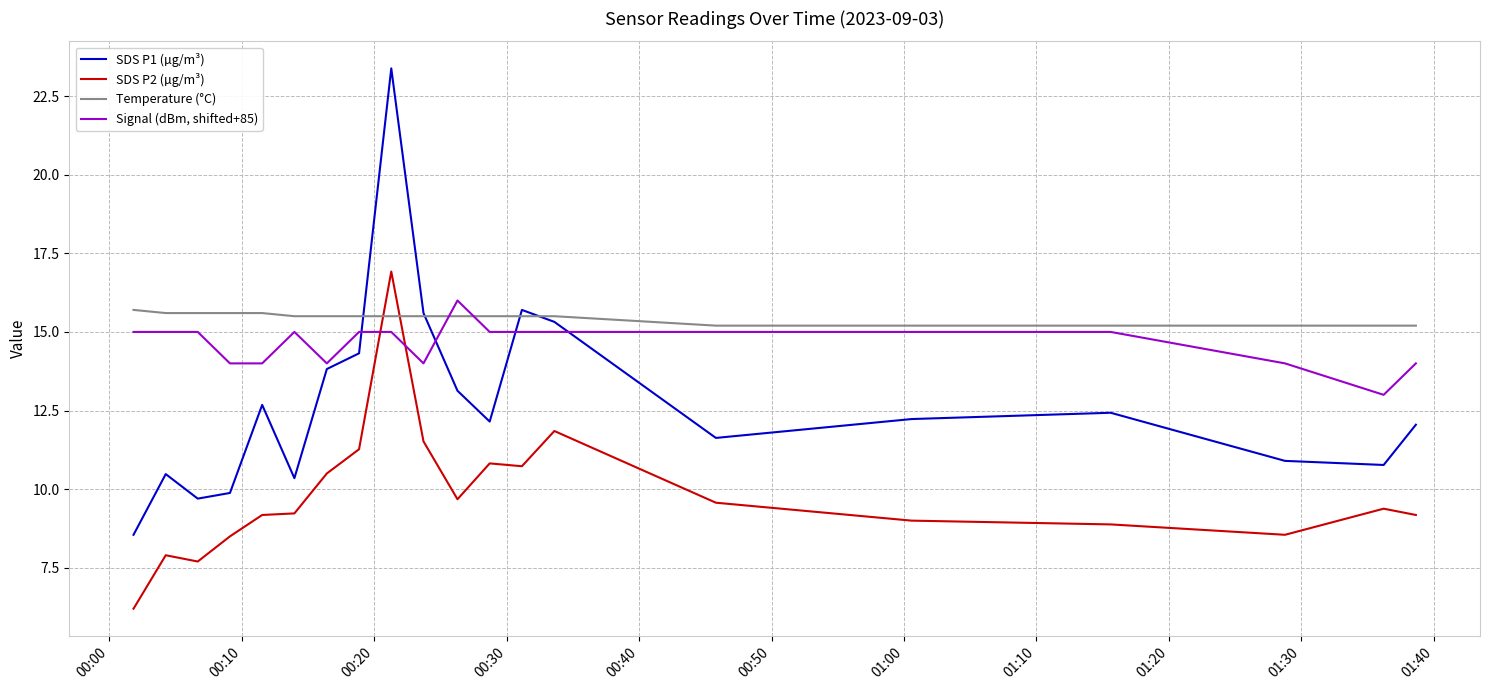

True or false: SDS P1 (µg/m³) and SDS P2 (µg/m³) intersect in this chart.

False